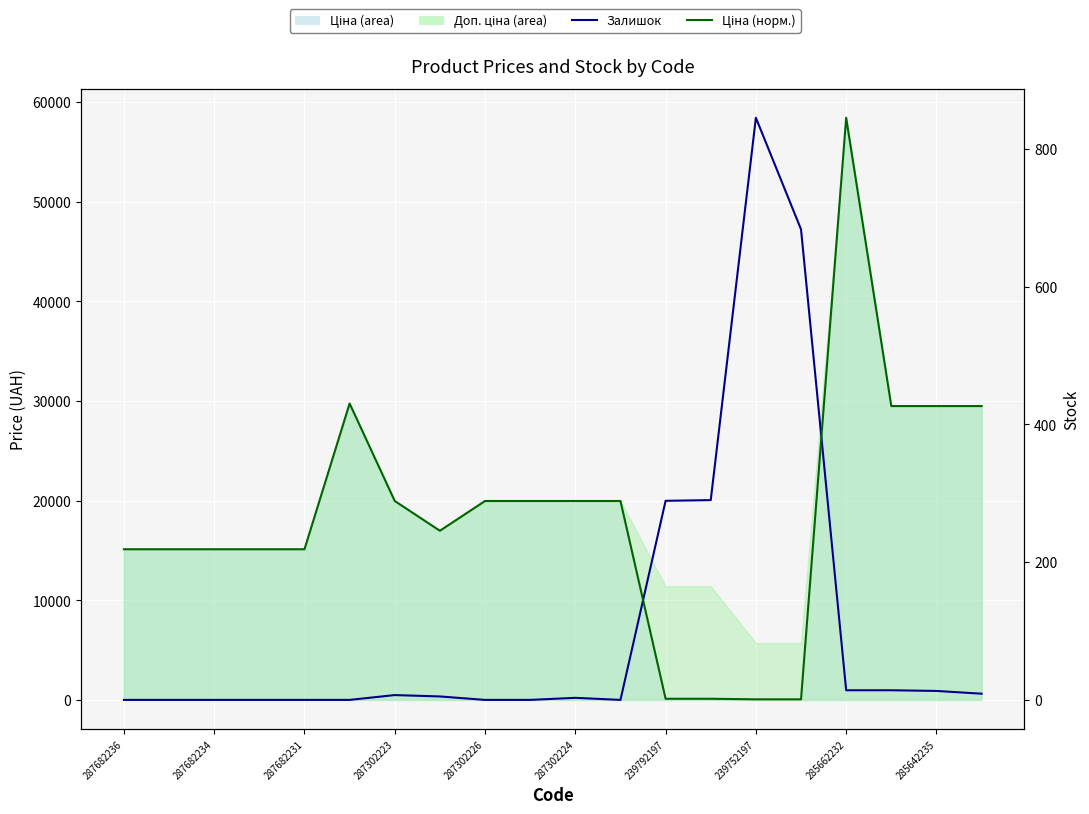

Which label corresponds to the smallest value in the chart?

287682236